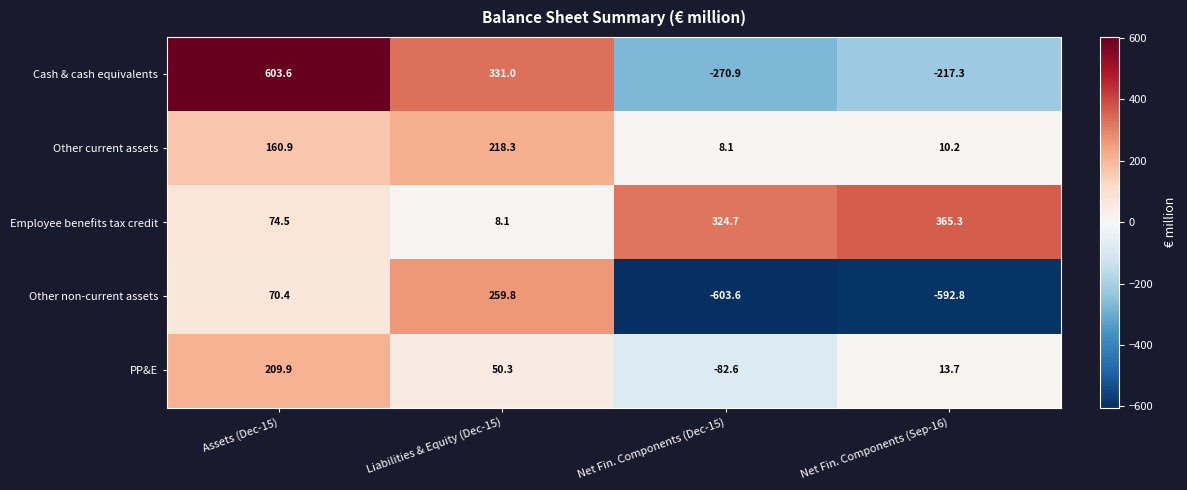

How many data points does each series have?

4